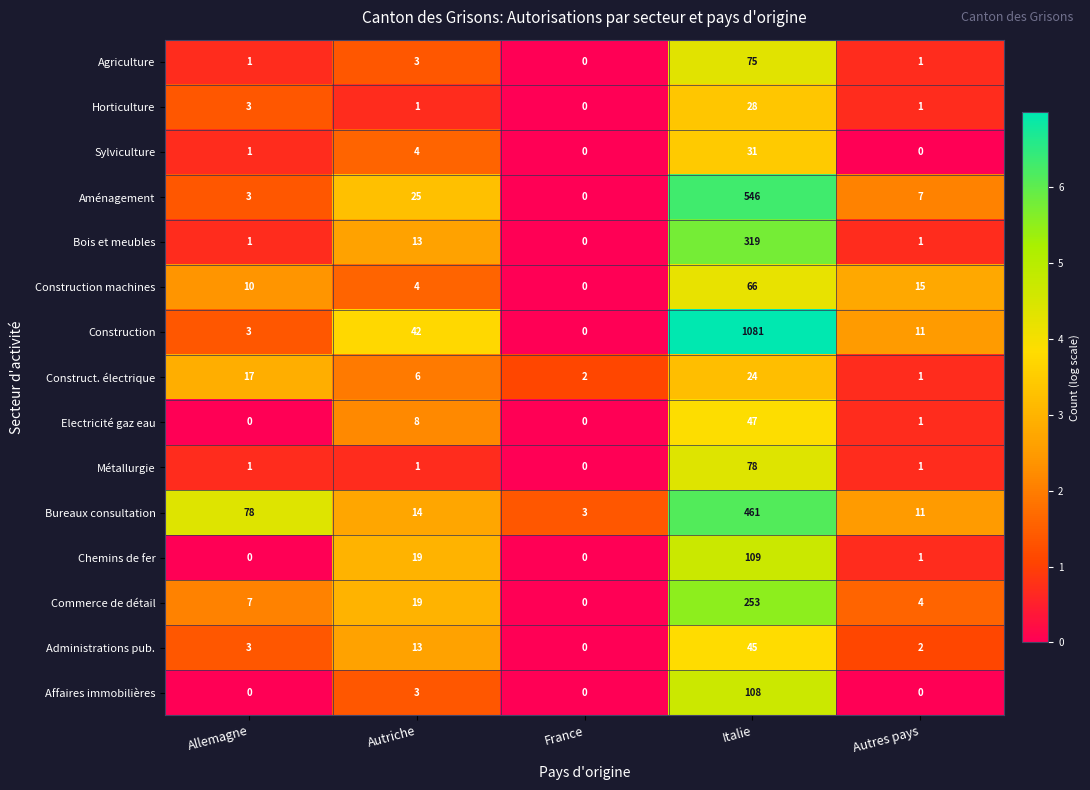

What is the sum of the Construction machines values at Allemagne and Autriche?

14